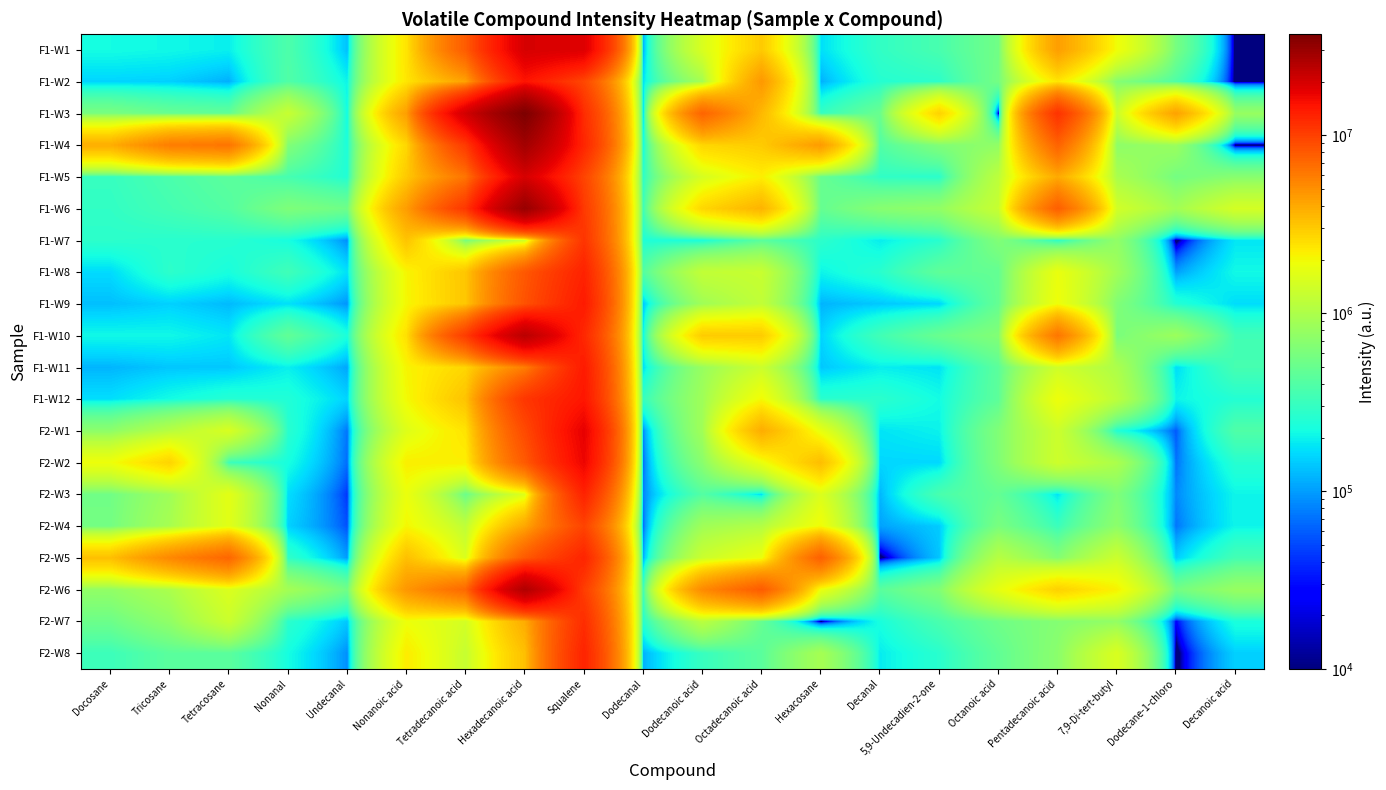

Reading left to right, list all the values displayed in this chart.

F1-W1: Docosane=217706	Tricosane=208913	Tetracosane=193994	Nonanal=382805	Undecanal=131672	Nonanoic acid=2386007	Tetradecanoic acid=7844274	Hexadecanoic acid=19615737	Squalene=18582608	Dodecanal=116968	Dodecanoic acid=1520403	Octadecanoic acid=2997273	Hexacosane=170360	Decanal=290687	5,9-Undecadien-2-one=364354	Octanoic acid=546519	Pentadecanoic acid=4397273	7,9-Di-tert-butyl=1931488	Dodecane-1-chloro=576454	Decanoic acid=1000
F1-W2: Docosane=155904	Tricosane=150734	Tetracosane=115573	Nonanal=396056	Undecanal=201603	Nonanoic acid=2367638	Tetradecanoic acid=4256237	Hexadecanoic acid=14686128	Squalene=9375962	Dodecanal=176188	Dodecanoic acid=914005	Octadecanoic acid=4635467	Hexacosane=115847	Decanal=257162	5,9-Undecadien-2-one=277361	Octanoic acid=565887	Pentadecanoic acid=2365851	7,9-Di-tert-butyl=662665	Dodecane-1-chloro=391061	Decanoic acid=1000
F1-W3: Docosane=592714	Tricosane=492935	Tetracosane=463500	Nonanal=1286796	Undecanal=209155	Nonanoic acid=4394913	Tetradecanoic acid=20348987	Hexadecanoic acid=36929287	Squalene=11810938	Dodecanal=163000	Dodecanoic acid=7290865	Octadecanoic acid=3496518	Hexacosane=299492	Decanal=506317	5,9-Undecadien-2-one=2802413	Octanoic acid=1000	Pentadecanoic acid=11210401	7,9-Di-tert-butyl=1307887	Dodecane-1-chloro=4260760	Decanoic acid=799747
F1-W4: Docosane=3834656	Tricosane=5832235	Tetracosane=6311601	Nonanal=646767	Undecanal=234586	Nonanoic acid=2684994	Tetradecanoic acid=10530818	Hexadecanoic acid=28264573	Squalene=12542329	Dodecanal=221692	Dodecanoic acid=2708775	Octadecanoic acid=2982432	Hexacosane=4530508	Decanal=397845	5,9-Undecadien-2-one=640994	Octanoic acid=752027	Pentadecanoic acid=7351495	7,9-Di-tert-butyl=726044	Dodecane-1-chloro=824066	Decanoic acid=1000
F1-W5: Docosane=305573	Tricosane=374660	Tetracosane=441801	Nonanal=356251	Undecanal=246509	Nonanoic acid=3023104	Tetradecanoic acid=6310599	Hexadecanoic acid=19511254	Squalene=9643139	Dodecanal=280887	Dodecanoic acid=1485925	Octadecanoic acid=2186733	Hexacosane=499339	Decanal=289201	5,9-Undecadien-2-one=270746	Octanoic acid=1159285	Pentadecanoic acid=3963868	7,9-Di-tert-butyl=960673	Dodecane-1-chloro=564545	Decanoic acid=684119
F1-W6: Docosane=290705	Tricosane=348689	Tetracosane=407703	Nonanal=623099	Undecanal=533570	Nonanoic acid=4448297	Tetradecanoic acid=10820658	Hexadecanoic acid=30567099	Squalene=10563653	Dodecanal=332890	Dodecanoic acid=2687700	Octadecanoic acid=3666046	Hexacosane=485380	Decanal=681099	5,9-Undecadien-2-one=754851	Octanoic acid=1287210	Pentadecanoic acid=7639787	7,9-Di-tert-butyl=1417088	Dodecane-1-chloro=881545	Decanoic acid=1461269
F1-W7: Docosane=273800	Tricosane=265352	Tetracosane=262903	Nonanal=224678	Undecanal=88022	Nonanoic acid=3179485	Tetradecanoic acid=568785	Hexadecanoic acid=1359536	Squalene=11041543	Dodecanal=243204	Dodecanoic acid=225466	Octadecanoic acid=431108	Hexacosane=275554	Decanal=190454	5,9-Undecadien-2-one=262821	Octanoic acid=643748	Pentadecanoic acid=272033	7,9-Di-tert-butyl=753786	Dodecane-1-chloro=1000	Decanoic acid=179370
F1-W8: Docosane=163895	Tricosane=276489	Tetracosane=227430	Nonanal=335661	Undecanal=170856	Nonanoic acid=2054410	Tetradecanoic acid=3134198	Hexadecanoic acid=8105291	Squalene=12938806	Dodecanal=405380	Dodecanoic acid=1219368	Octadecanoic acid=1293854	Hexacosane=201900	Decanal=266416	5,9-Undecadien-2-one=460239	Octanoic acid=477682	Pentadecanoic acid=1815251	7,9-Di-tert-butyl=876393	Dodecane-1-chloro=101878	Decanoic acid=211302
F1-W9: Docosane=131396	Tricosane=151879	Tetracosane=126142	Nonanal=172590	Undecanal=92946	Nonanoic acid=2030086	Tetradecanoic acid=3119596	Hexadecanoic acid=8562866	Squalene=13848184	Dodecanal=138750	Dodecanoic acid=868044	Octadecanoic acid=1209776	Hexacosane=120593	Decanal=141512	5,9-Undecadien-2-one=158304	Octanoic acid=484019	Pentadecanoic acid=1901269	7,9-Di-tert-butyl=643184	Dodecane-1-chloro=251995	Decanoic acid=166885
F1-W10: Docosane=209262	Tricosane=208279	Tetracosane=179778	Nonanal=469216	Undecanal=230487	Nonanoic acid=2465641	Tetradecanoic acid=10332261	Hexadecanoic acid=24070421	Squalene=12292019	Dodecanal=205269	Dodecanoic acid=2961992	Octadecanoic acid=2972916	Hexacosane=154237	Decanal=340061	5,9-Undecadien-2-one=506011	Octanoic acid=649525	Pentadecanoic acid=6232522	7,9-Di-tert-butyl=597525	Dodecane-1-chloro=836961	Decanoic acid=339072
F1-W11: Docosane=121137	Tricosane=139573	Tetracosane=140642	Nonanal=194299	Undecanal=107056	Nonanoic acid=2076623	Tetradecanoic acid=2713790	Hexadecanoic acid=5821002	Squalene=13829246	Dodecanal=171776	Dodecanoic acid=802846	Octadecanoic acid=1334972	Hexacosane=140449	Decanal=191827	5,9-Undecadien-2-one=175944	Octanoic acid=442822	Pentadecanoic acid=1391394	7,9-Di-tert-butyl=988022	Dodecane-1-chloro=167302	Decanoic acid=356030
F1-W12: Docosane=168908	Tricosane=215733	Tetracosane=256180	Nonanal=244899	Undecanal=154842	Nonanoic acid=1986298	Tetradecanoic acid=3199453	Hexadecanoic acid=10885585	Squalene=14392120	Dodecanal=304366	Dodecanoic acid=864049	Octadecanoic acid=1995125	Hexacosane=266370	Decanal=271415	5,9-Undecadien-2-one=216309	Octanoic acid=448865	Pentadecanoic acid=1892646	7,9-Di-tert-butyl=1148572	Dodecane-1-chloro=203275	Decanoic acid=251662
F2-W1: Docosane=720879	Tricosane=1087990	Tetracosane=1519676	Nonanal=265171	Undecanal=71430	Nonanoic acid=1619431	Tetradecanoic acid=2401846	Hexadecanoic acid=9151933	Squalene=17473579	Dodecanal=85115	Dodecanoic acid=875712	Octadecanoic acid=3868874	Hexacosane=1776091	Decanal=177934	5,9-Undecadien-2-one=198046	Octanoic acid=639892	Pentadecanoic acid=1343993	7,9-Di-tert-butyl=247835	Dodecane-1-chloro=57451	Decanoic acid=392713
F2-W2: Docosane=1890361	Tricosane=2775356	Tetracosane=319791	Nonanal=224680	Undecanal=67752	Nonanoic acid=2184800	Tetradecanoic acid=2173814	Hexadecanoic acid=7961870	Squalene=16705364	Dodecanal=69115	Dodecanoic acid=696193	Octadecanoic acid=1815933	Hexacosane=3357579	Decanal=159221	5,9-Undecadien-2-one=160717	Octanoic acid=631171	Pentadecanoic acid=1364296	7,9-Di-tert-butyl=977134	Dodecane-1-chloro=70644	Decanoic acid=260148
F2-W3: Docosane=544819	Tricosane=863377	Tetracosane=1700618	Nonanal=169004	Undecanal=42867	Nonanoic acid=1838366	Tetradecanoic acid=508002	Hexadecanoic acid=1602932	Squalene=12913318	Dodecanal=79962	Dodecanoic acid=405346	Octadecanoic acid=165289	Hexacosane=1573100	Decanal=123196	5,9-Undecadien-2-one=365989	Octanoic acid=479983	Pentadecanoic acid=177082	7,9-Di-tert-butyl=631347	Dodecane-1-chloro=84828	Decanoic acid=203818
F2-W4: Docosane=562929	Tricosane=933970	Tetracosane=1671327	Nonanal=152308	Undecanal=53918	Nonanoic acid=2037403	Tetradecanoic acid=1180102	Hexadecanoic acid=4076760	Squalene=9676986	Dodecanal=68027	Dodecanoic acid=869019	Octadecanoic acid=1052726	Hexacosane=1957525	Decanal=103887	5,9-Undecadien-2-one=144754	Octanoic acid=591324	Pentadecanoic acid=316892	7,9-Di-tert-butyl=719868	Dodecane-1-chloro=72243	Decanoic acid=203738
F2-W5: Docosane=3283780	Tricosane=5330263	Tetracosane=7152797	Nonanal=284004	Undecanal=98441	Nonanoic acid=3290088	Tetradecanoic acid=1532950	Hexadecanoic acid=7961067	Squalene=12712681	Dodecanal=113386	Dodecanoic acid=1326163	Octadecanoic acid=1828145	Hexacosane=7520397	Decanal=1000	5,9-Undecadien-2-one=138074	Octanoic acid=1090039	Pentadecanoic acid=655195	7,9-Di-tert-butyl=1335289	Dodecane-1-chloro=146022	Decanoic acid=349119
F2-W6: Docosane=752932	Tricosane=977363	Tetracosane=1568954	Nonanal=904300	Undecanal=543374	Nonanoic acid=4693184	Tetradecanoic acid=7028821	Hexadecanoic acid=25651561	Squalene=10199461	Dodecanal=340261	Dodecanoic acid=5227468	Octadecanoic acid=7847753	Hexacosane=1820331	Decanal=434148	5,9-Undecadien-2-one=640106	Octanoic acid=1741707	Pentadecanoic acid=2834901	7,9-Di-tert-butyl=2114199	Dodecane-1-chloro=558081	Decanoic acid=797690
F2-W7: Docosane=523474	Tricosane=747504	Tetracosane=1325007	Nonanal=272394	Undecanal=140252	Nonanoic acid=1889439	Tetradecanoic acid=1450054	Hexadecanoic acid=3897056	Squalene=11791619	Dodecanal=259005	Dodecanoic acid=1134684	Octadecanoic acid=489509	Hexacosane=1000	Decanal=228516	5,9-Undecadien-2-one=367593	Octanoic acid=540124	Pentadecanoic acid=663905	7,9-Di-tert-butyl=763729	Dodecane-1-chloro=26080	Decanoic acid=232058
F2-W8: Docosane=321782	Tricosane=439174	Tetracosane=437247	Nonanal=220517	Undecanal=88316	Nonanoic acid=2227662	Tetradecanoic acid=1268181	Hexadecanoic acid=3294338	Squalene=12806388	Dodecanal=118153	Dodecanoic acid=308113	Octadecanoic acid=436332	Hexacosane=925498	Decanal=189303	5,9-Undecadien-2-one=267175	Octanoic acid=465316	Pentadecanoic acid=705461	7,9-Di-tert-butyl=1534907	Dodecane-1-chloro=1000	Decanoic acid=151346